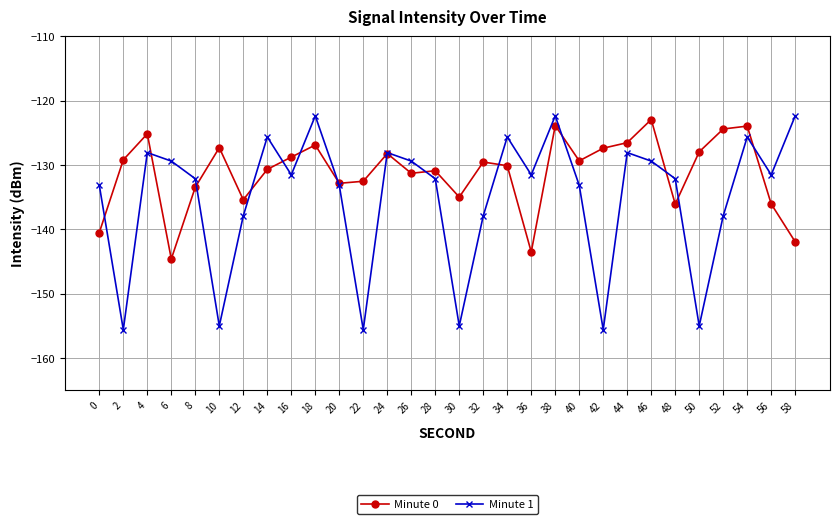

How many lines are shown in the chart?

2